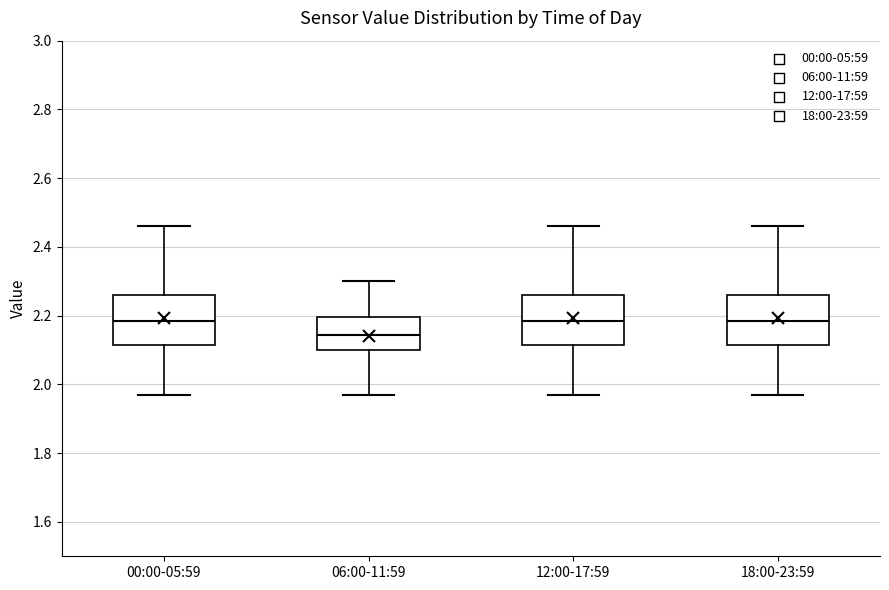

Where is the lower edge of the box for 00:00-05:59 on the y-axis? The values are not printed on the chart, so give them approximately, as read against the axis.

2.12